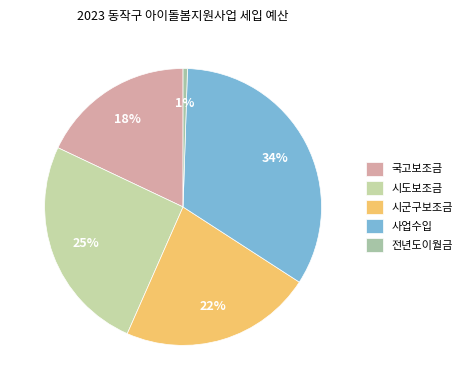

What is the total percentage of 시도보조금 and 시군구보조금?

47.9%